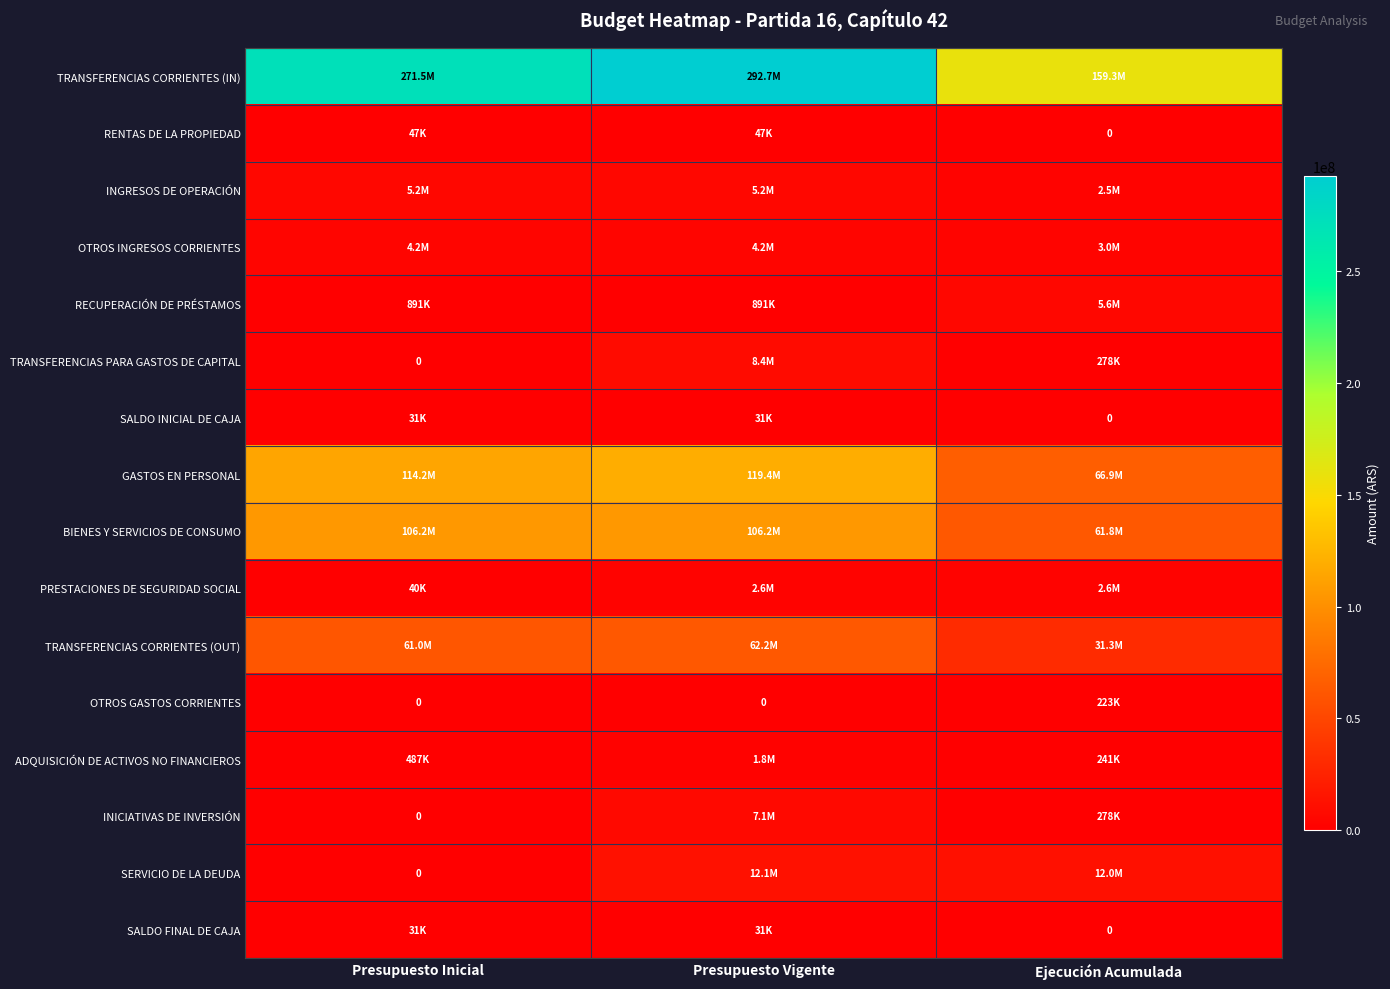

How many values in the ADQUISICIÓN DE ACTIVOS NO FINANCIEROS series exceed 487097?

1